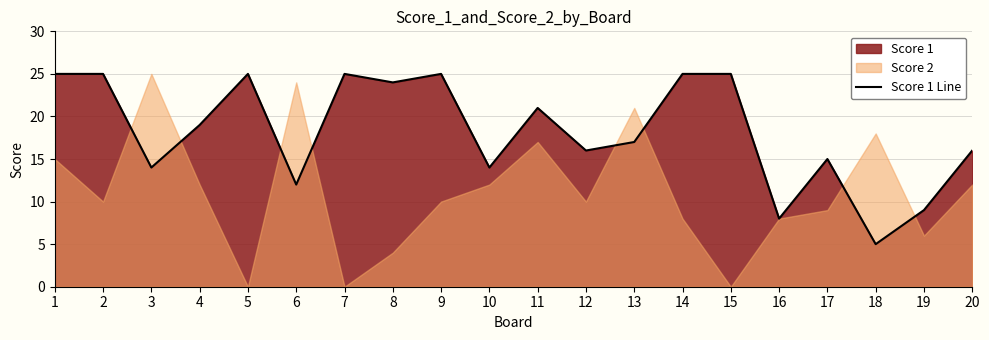

Count the number of categories in the chart.

20